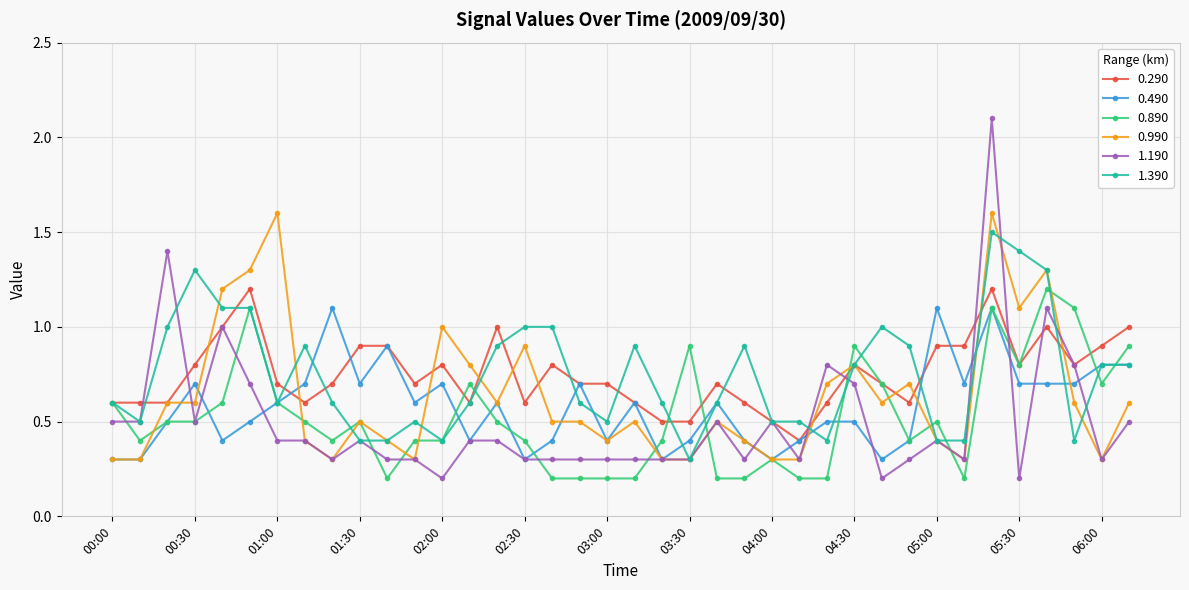

Which series has the largest range (max minus min)?

1.190